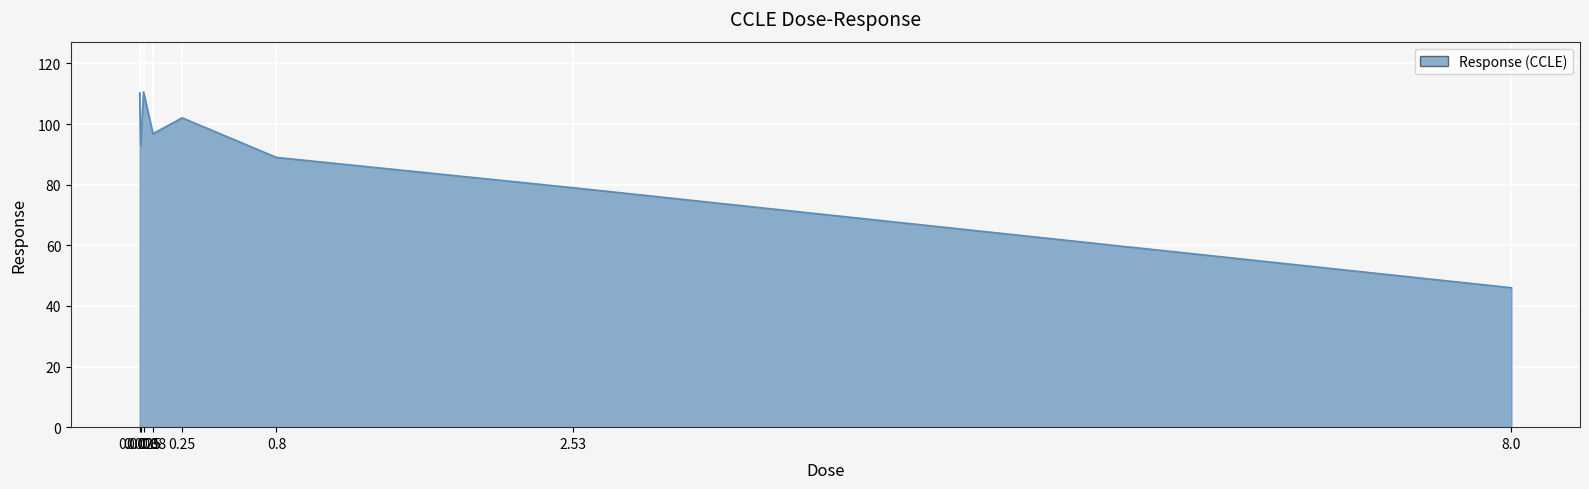

What is the greatest value displayed?

110.6